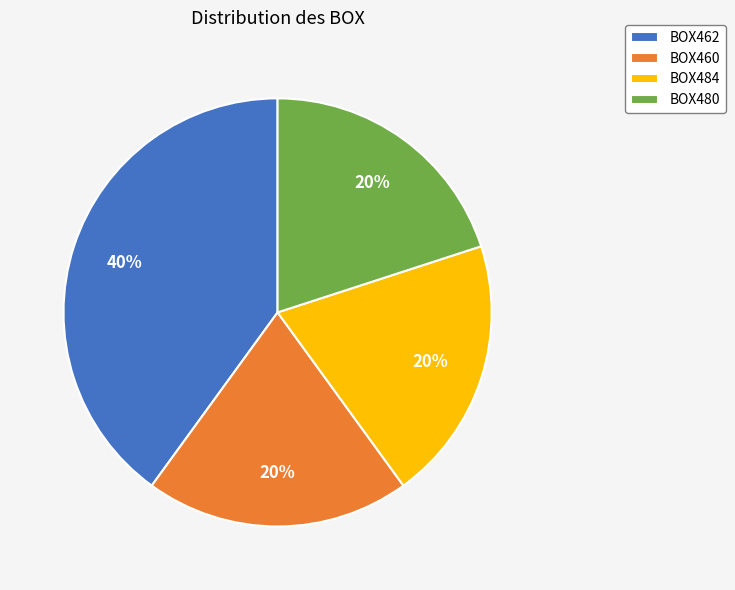

Is BOX480 the majority of the pie?

No